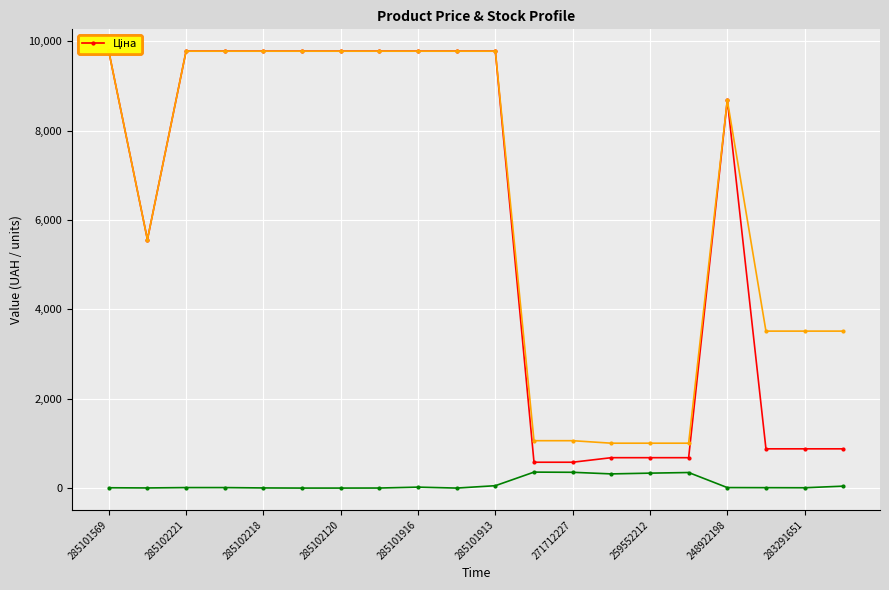

What is the greatest value displayed?

9775.5